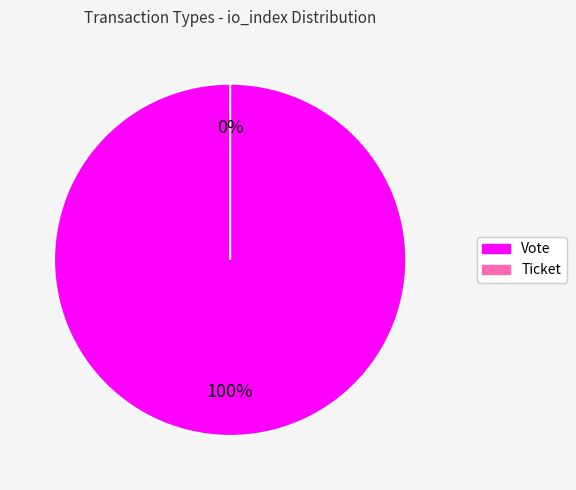

Does any single category account for the majority?

Yes